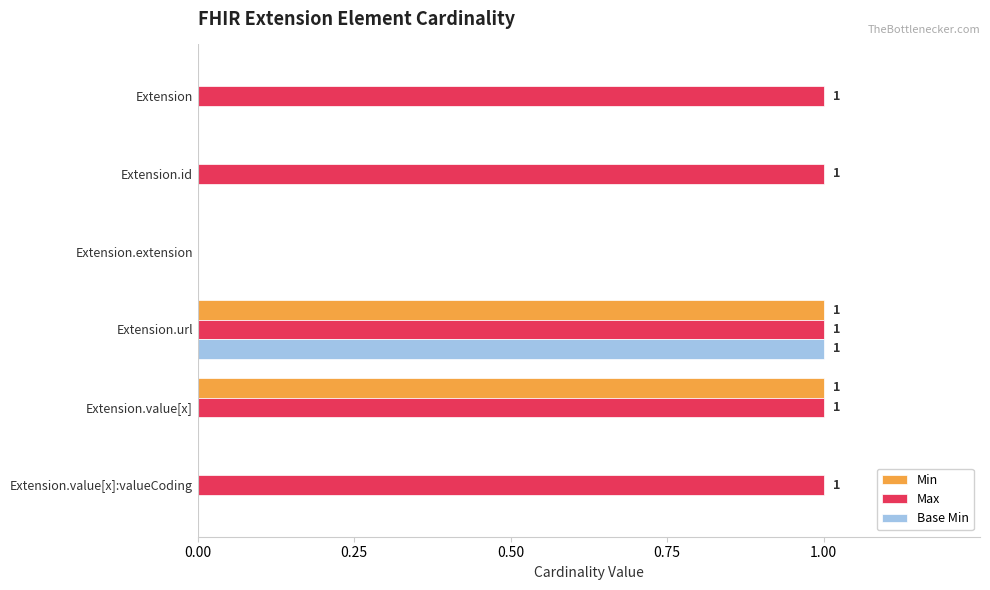

The value of Max at Extension.url is 0. True or false?

False